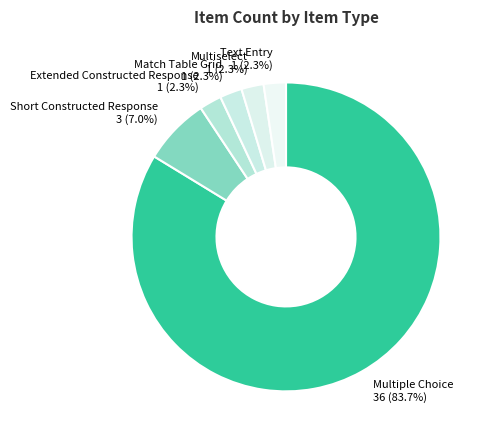

Is the sum of Match Table Grid 1 (2.3%) and Extended Constructed Response 1 (2.3%) greater than half?

No